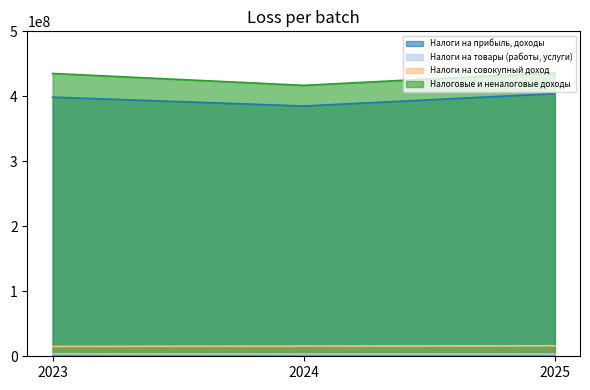

How many values in the Налоги на совокупный доход (line) series exceed 15646000?

1